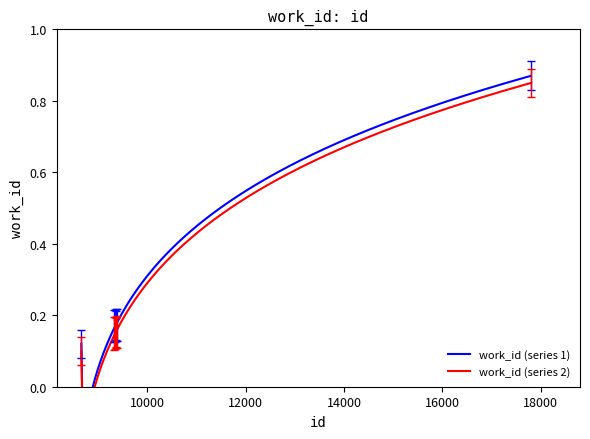

True or false: the data shows 0.2 at 17804.

False